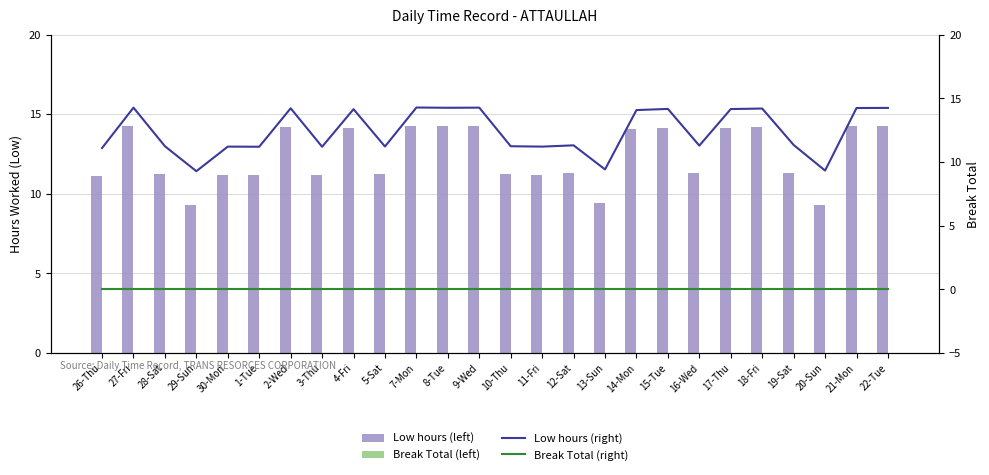

How many groups of bars are there?

26